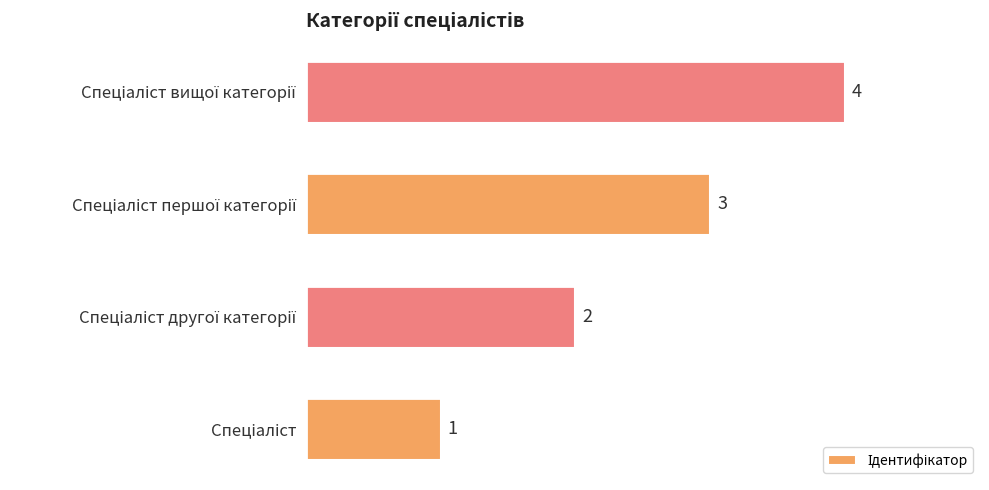

What is the maximum value shown in the chart?

4